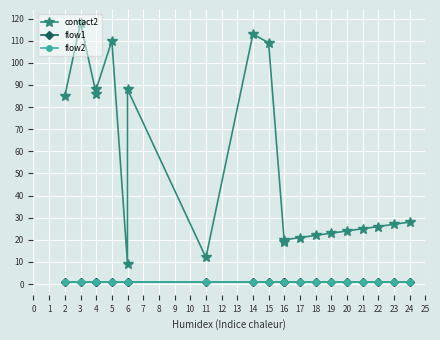

What position from the right is 6?

13